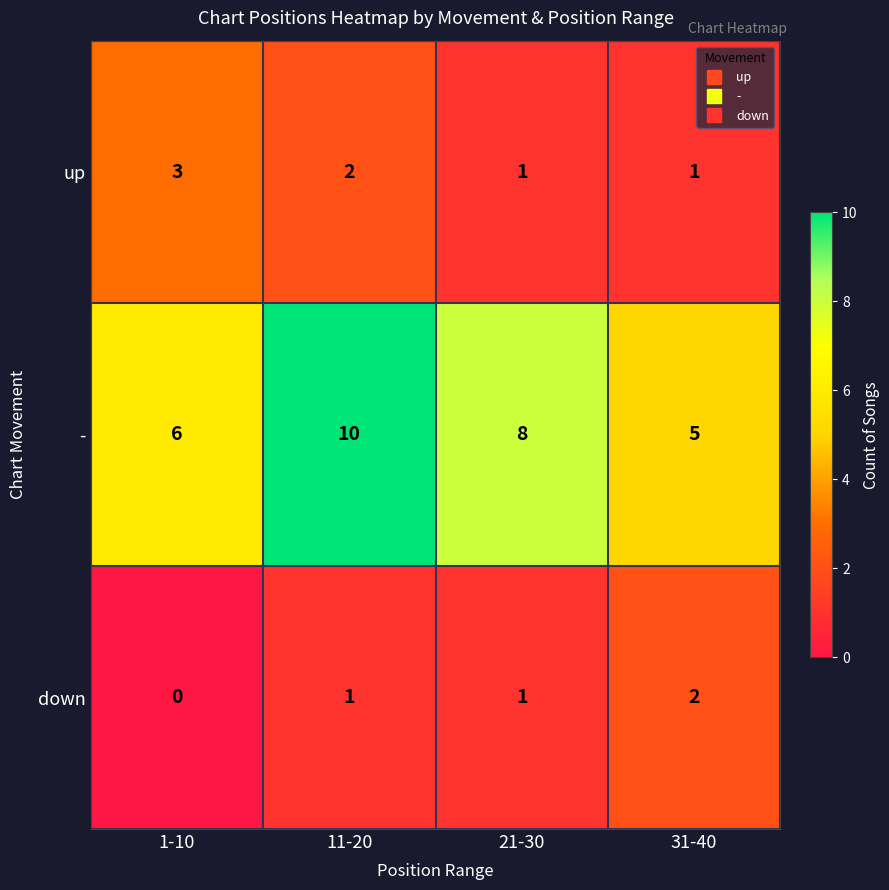

What value does the - series have at 11-20?

10